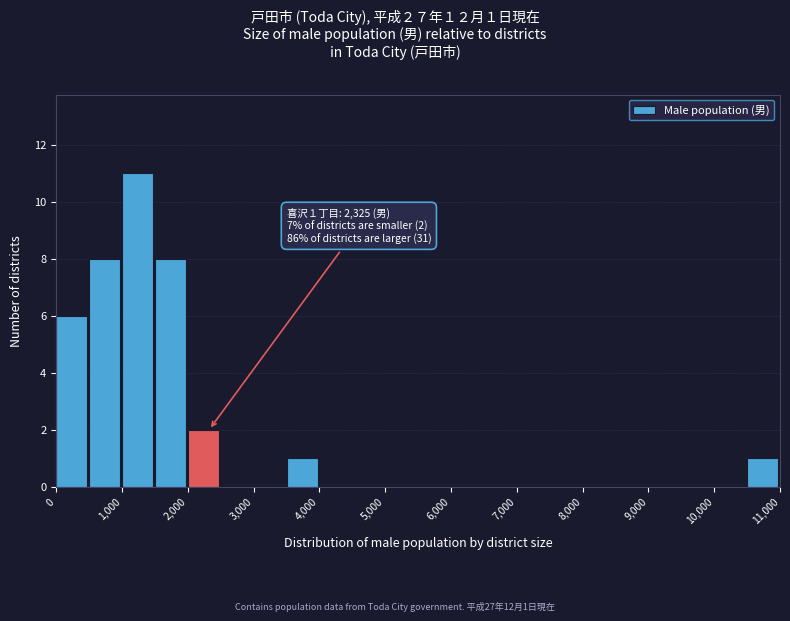

Which range on the x-axis has the tallest bar?

1000 to 1500